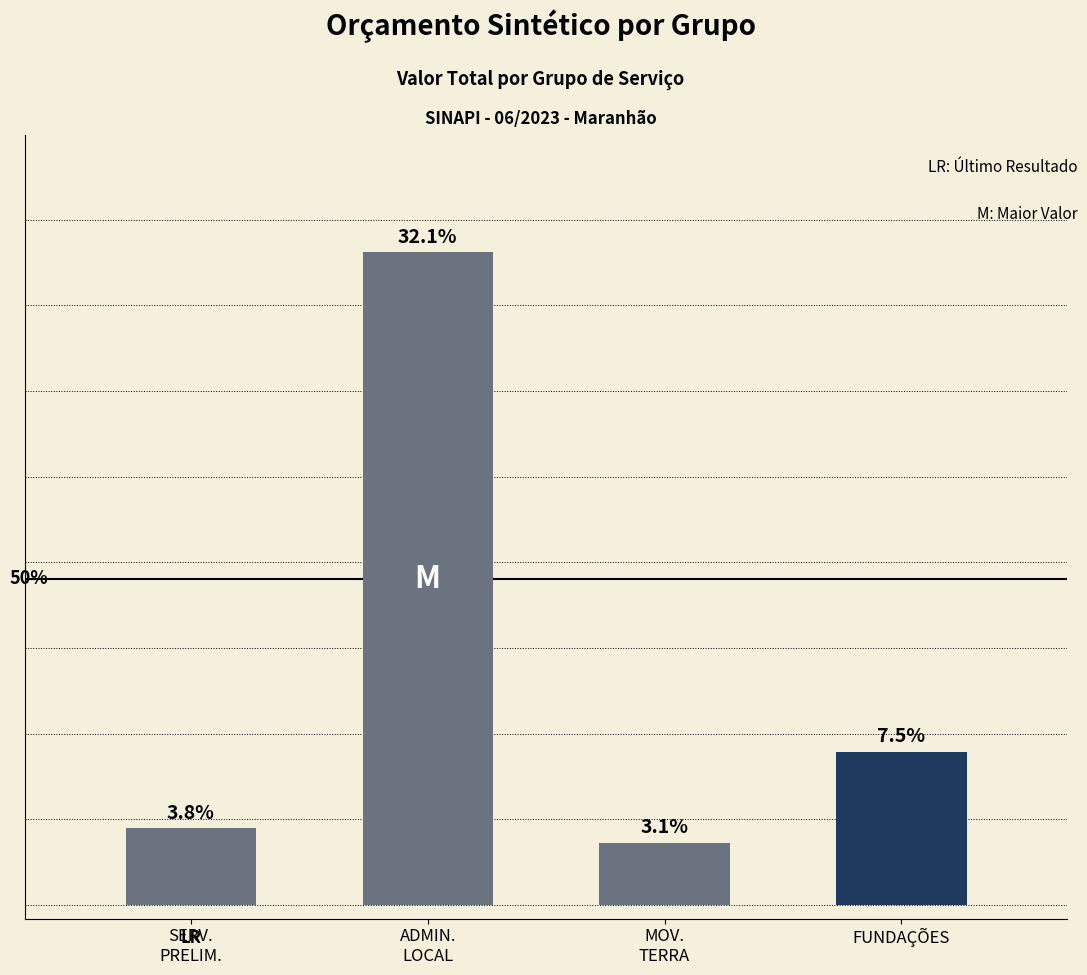

Does the chart contain any negative values?

No